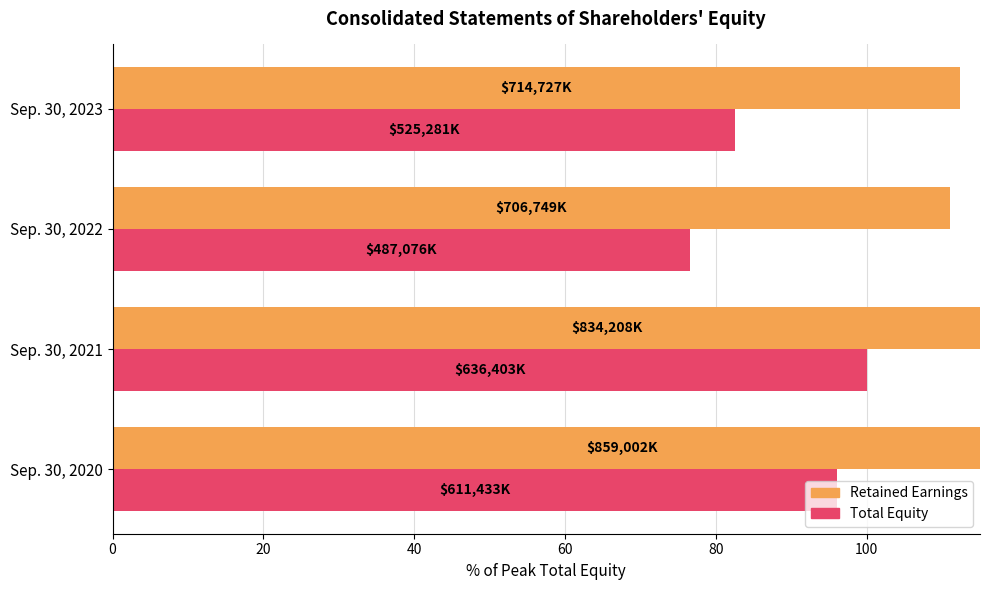

Reading left to right, extract all data points from this chart.

Retained Earnings: 135.0	131.1	111.1	112.3
Total Equity: 96.1	100.0	76.5	82.5